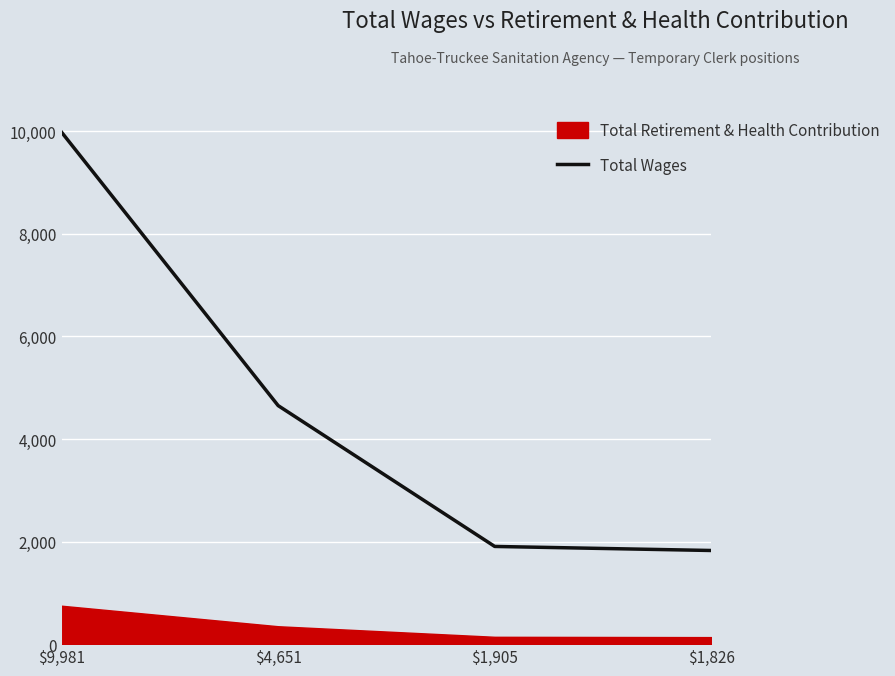

What is the change in value from $4,651 to $1,826?

-2825